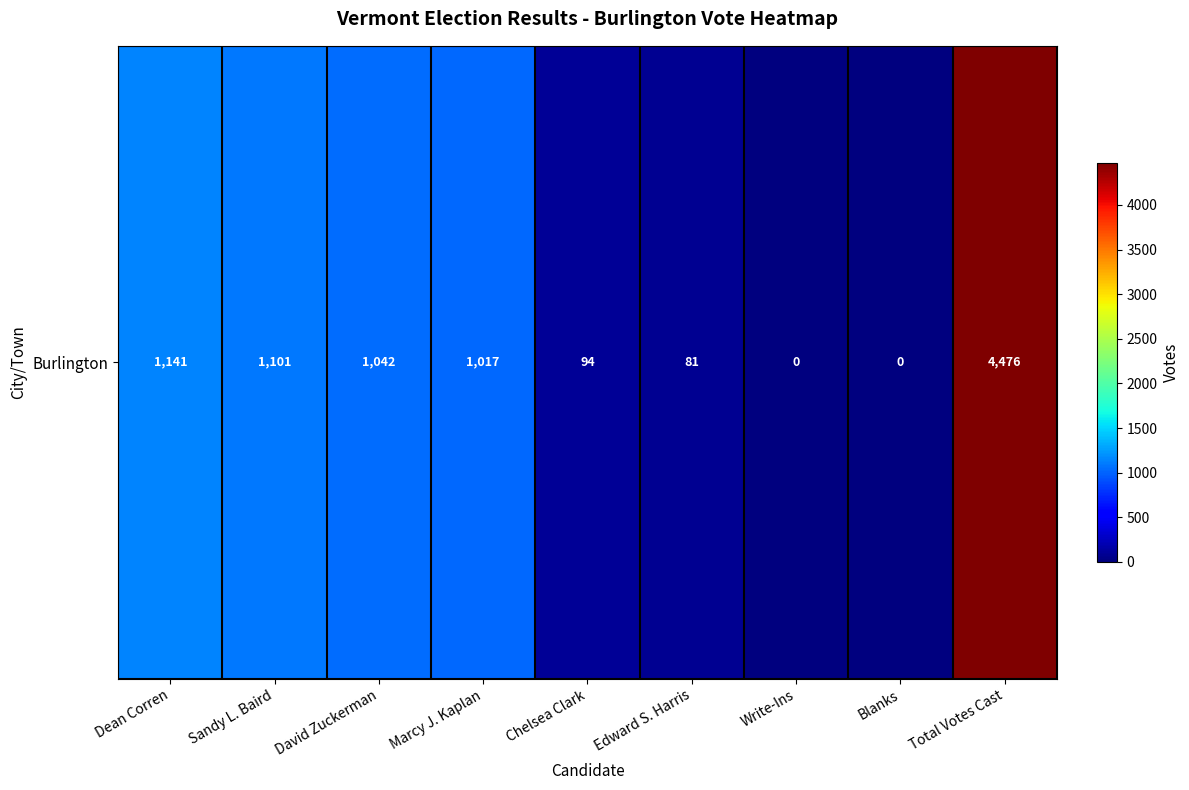

Count the number of categories in the chart.

9